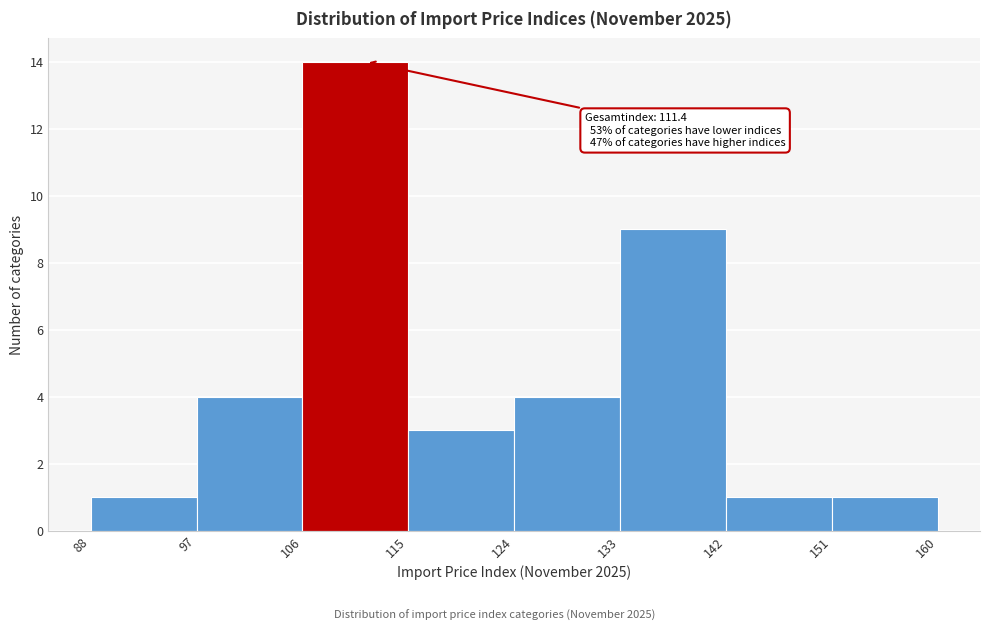

Which range on the x-axis has the tallest bar?

106 to 115